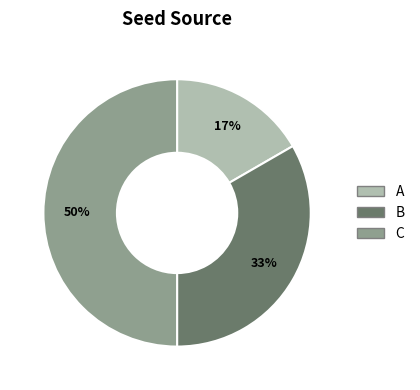

Does B account for over 50% of the chart?

No